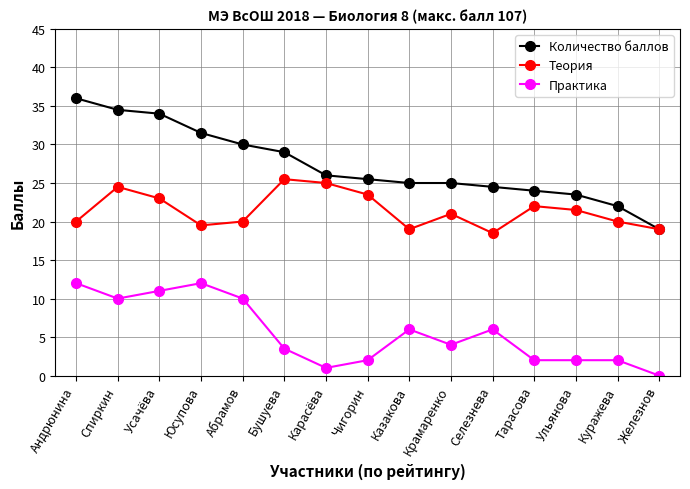

What is the total value across all series at Бушуева?

58.0